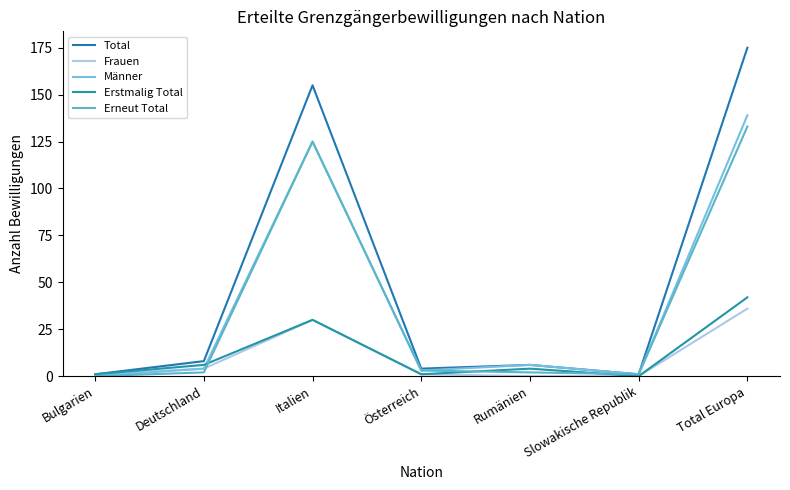

Does the chart have visible grid lines?

No